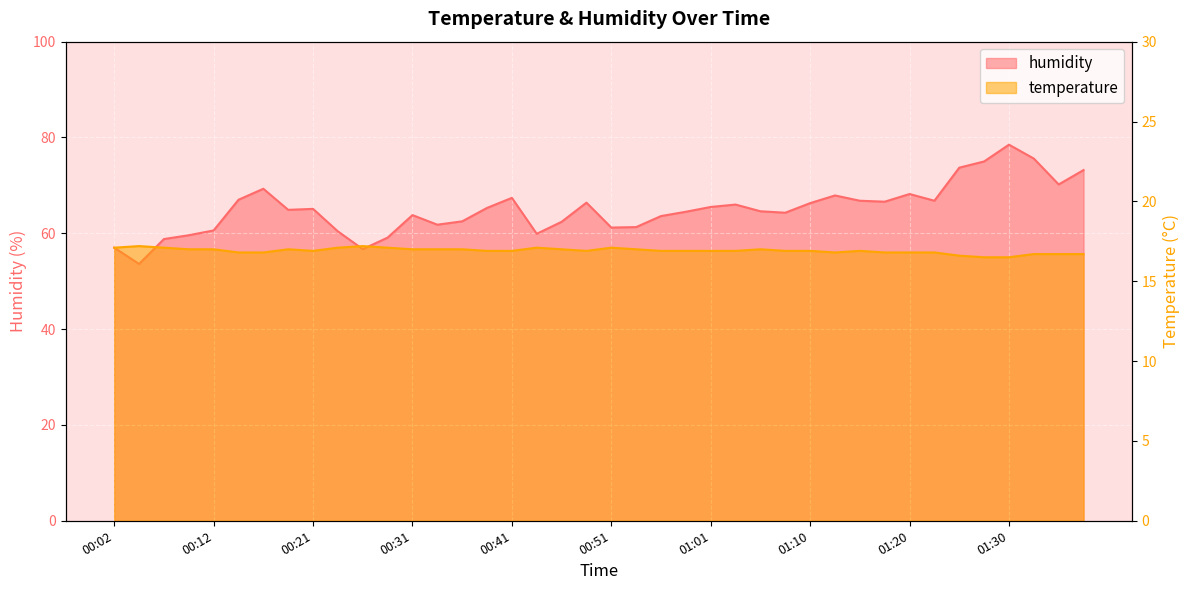

Which series changed the most between 00:07 and 00:41?

humidity